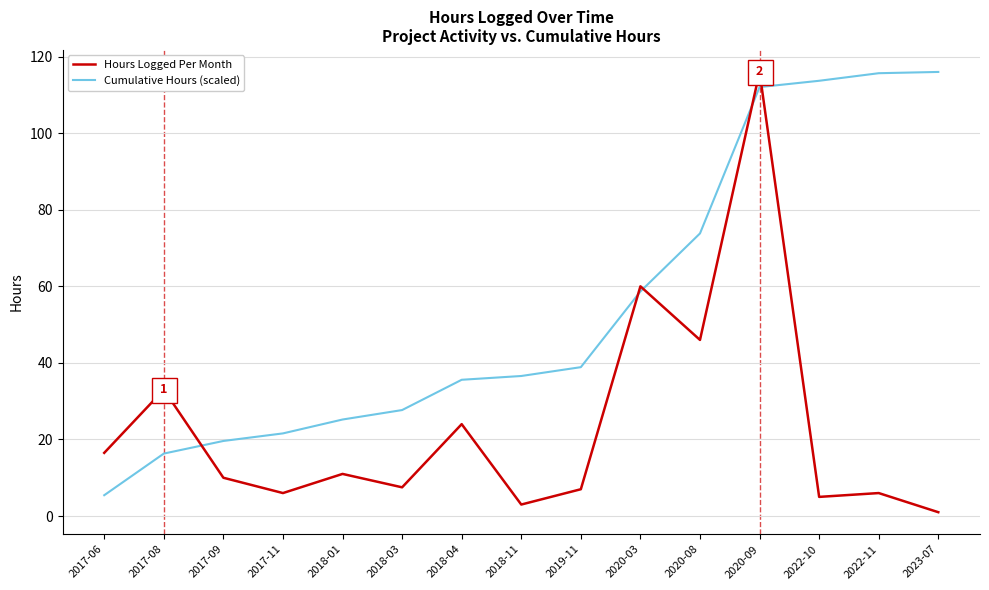

At which label does Hours Logged Per Month first exceed 10?

2017-06